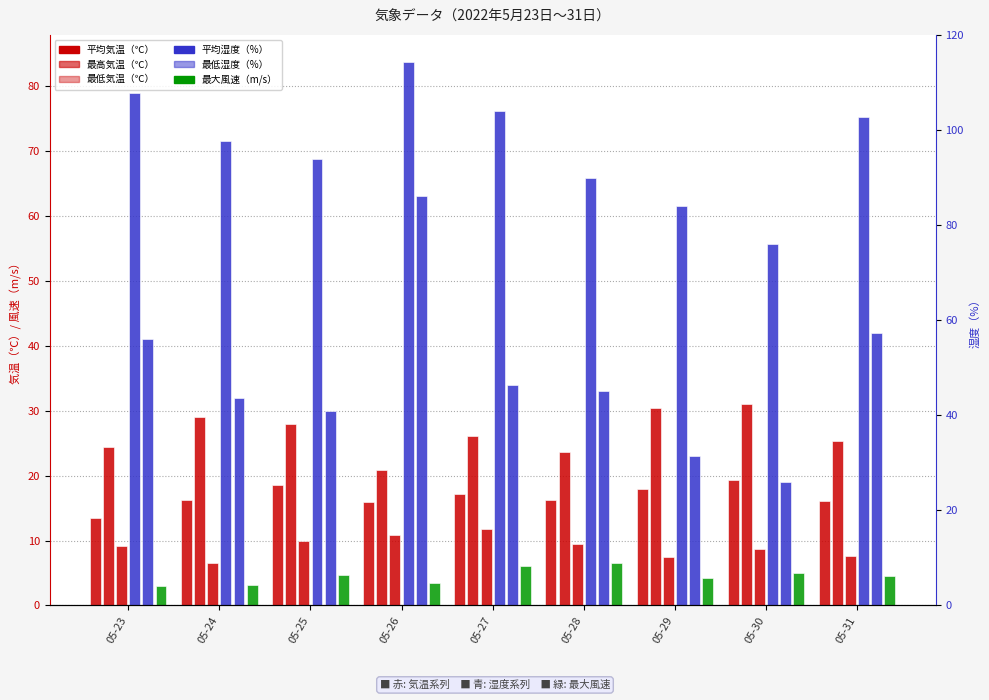

How many bars are there in total?

54